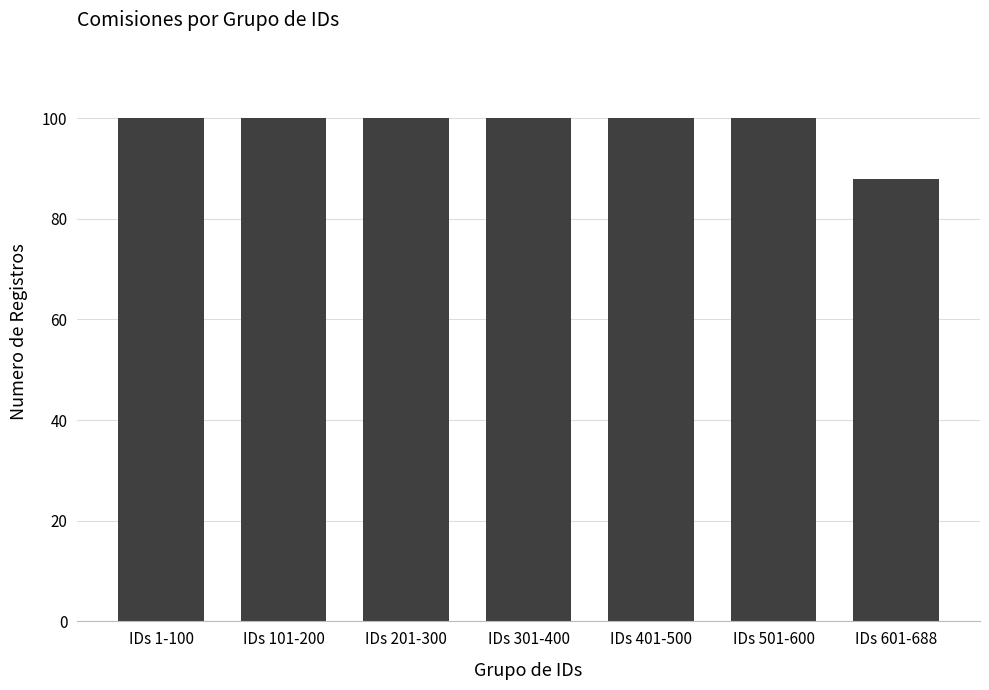

Which category has the lowest value across all series?

IDs 601-688